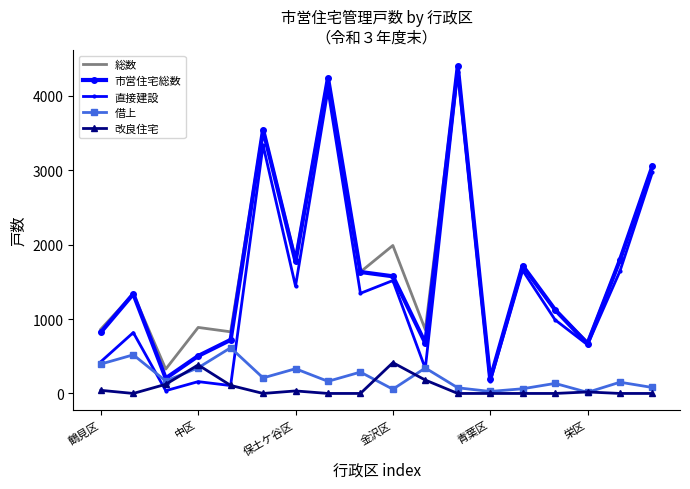

True or false: 借上 and 総数 intersect in this chart.

False